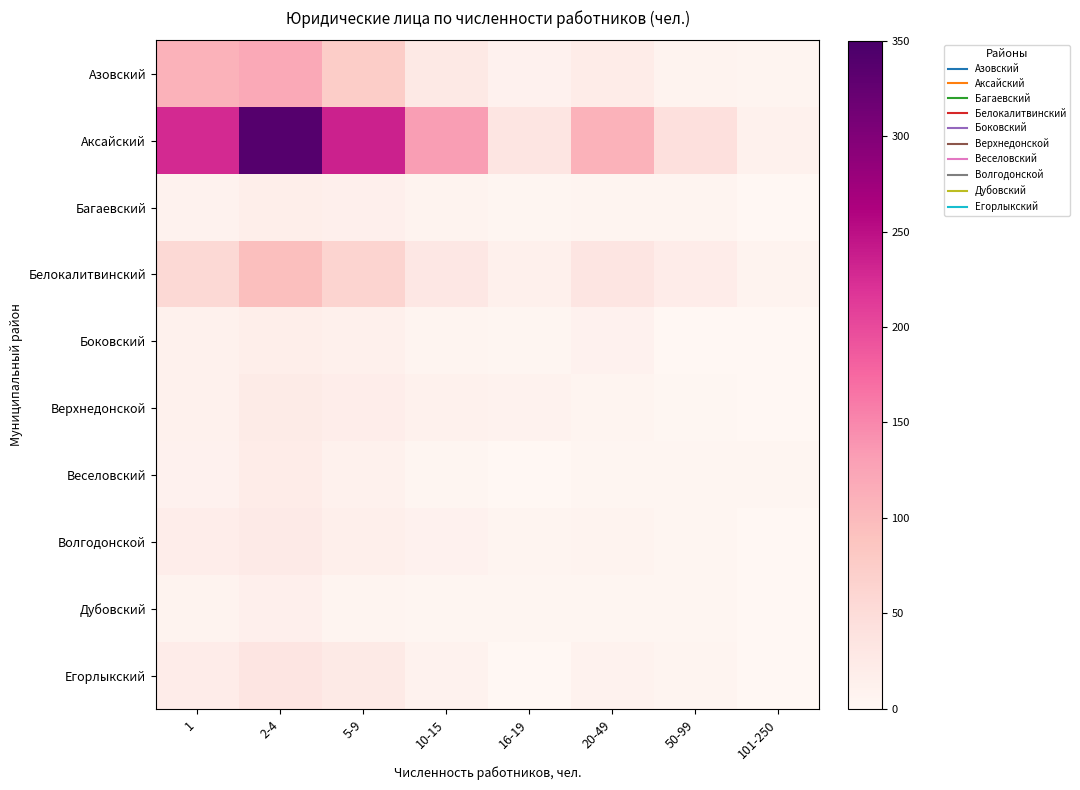

Reading left to right, what are all the values shown in this chart?

Азовский: 1=109	2-4=120	5-9=75	10-15=27	16-19=10	20-49=21	50-99=8	101-250=6
Аксайский: 1=227	2-4=339	5-9=234	10-15=132	16-19=33	20-49=109	50-99=43	101-250=11
Багаевский: 1=9	2-4=17	5-9=14	10-15=7	16-19=3	20-49=5	50-99=6	101-250=1
Белокалитвинский: 1=55	2-4=93	5-9=64	10-15=30	16-19=13	20-49=34	50-99=20	101-250=7
Боковский: 1=11	2-4=17	5-9=13	10-15=5	16-19=4	20-49=10	50-99=0	101-250=0
Верхнедонской: 1=12	2-4=23	5-9=19	10-15=12	16-19=9	20-49=6	50-99=2	101-250=1
Веселовский: 1=10	2-4=21	5-9=11	10-15=3	16-19=0	20-49=4	50-99=3	101-250=3
Волгодонской: 1=19	2-4=24	5-9=16	10-15=10	16-19=5	20-49=8	50-99=4	101-250=1
Дубовский: 1=7	2-4=14	5-9=5	10-15=3	16-19=3	20-49=4	50-99=3	101-250=0
Егорлыкский: 1=20	2-4=34	5-9=25	10-15=9	16-19=1	20-49=9	50-99=5	101-250=0